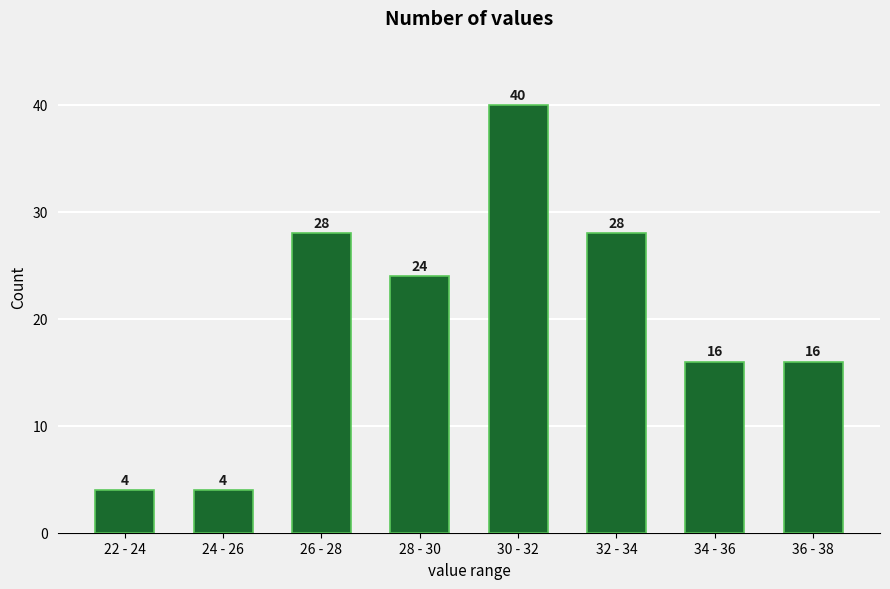

Reading right to left, list all the values displayed in this chart.

16	16	28	40	24	28	4	4